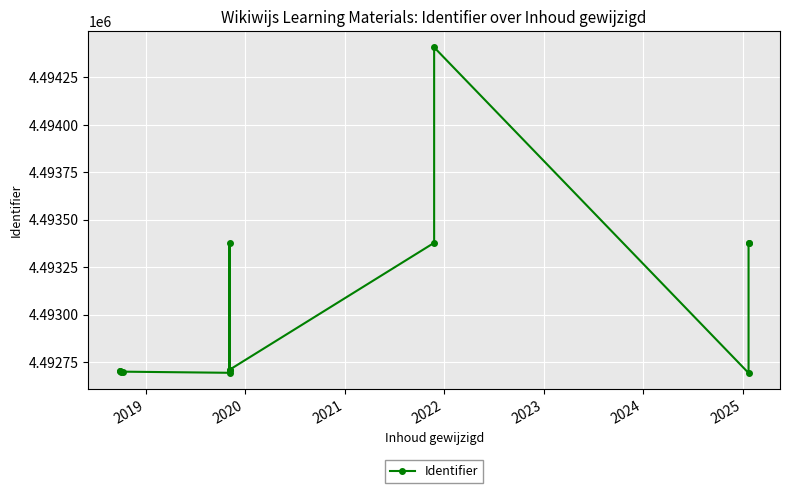

Reading left to right, extract all data points from this chart.

4492701	4492703	4492697	4492699	4492693	4493375	4492707	4492709	4493378	4494408	4492692	4493376	4493377